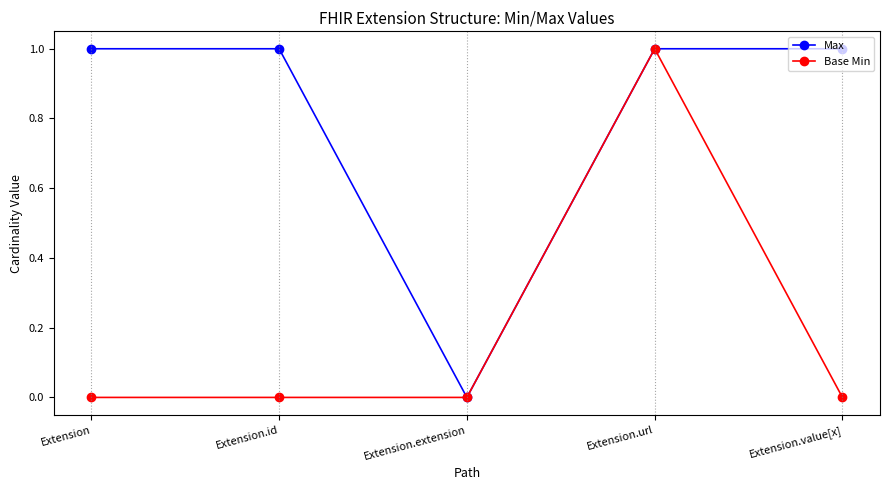

What is the average value of the Max series?

1